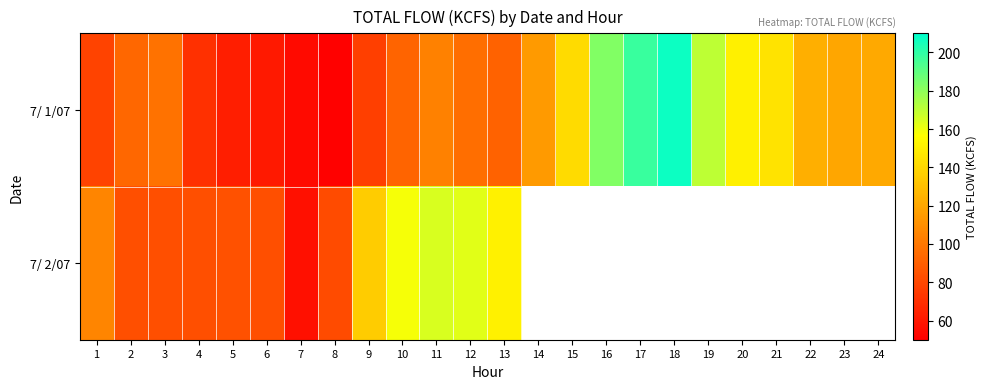

True or false: 7/ 1/07 has a value of 123.4 at 22.

True